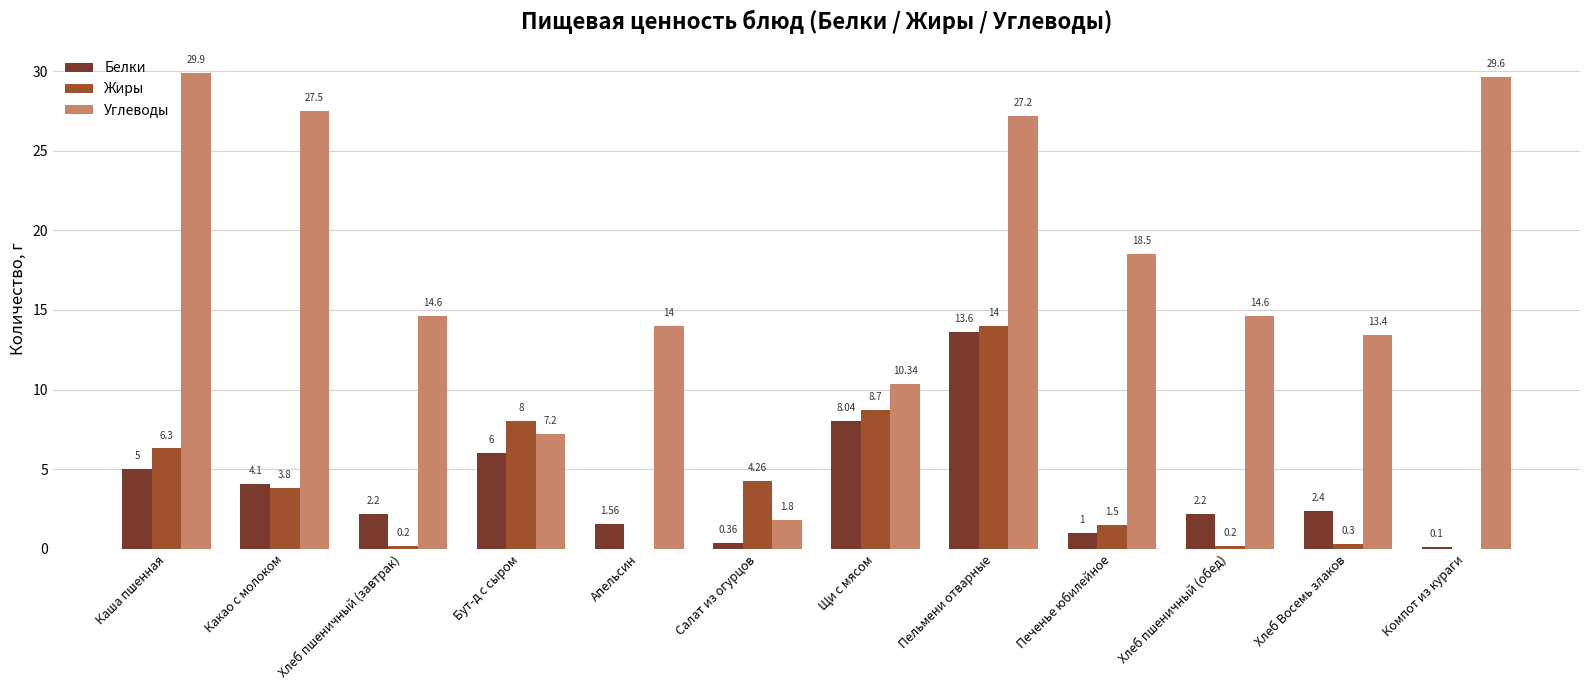

What are all the series names shown in the legend?

Белки, Жиры, Углеводы